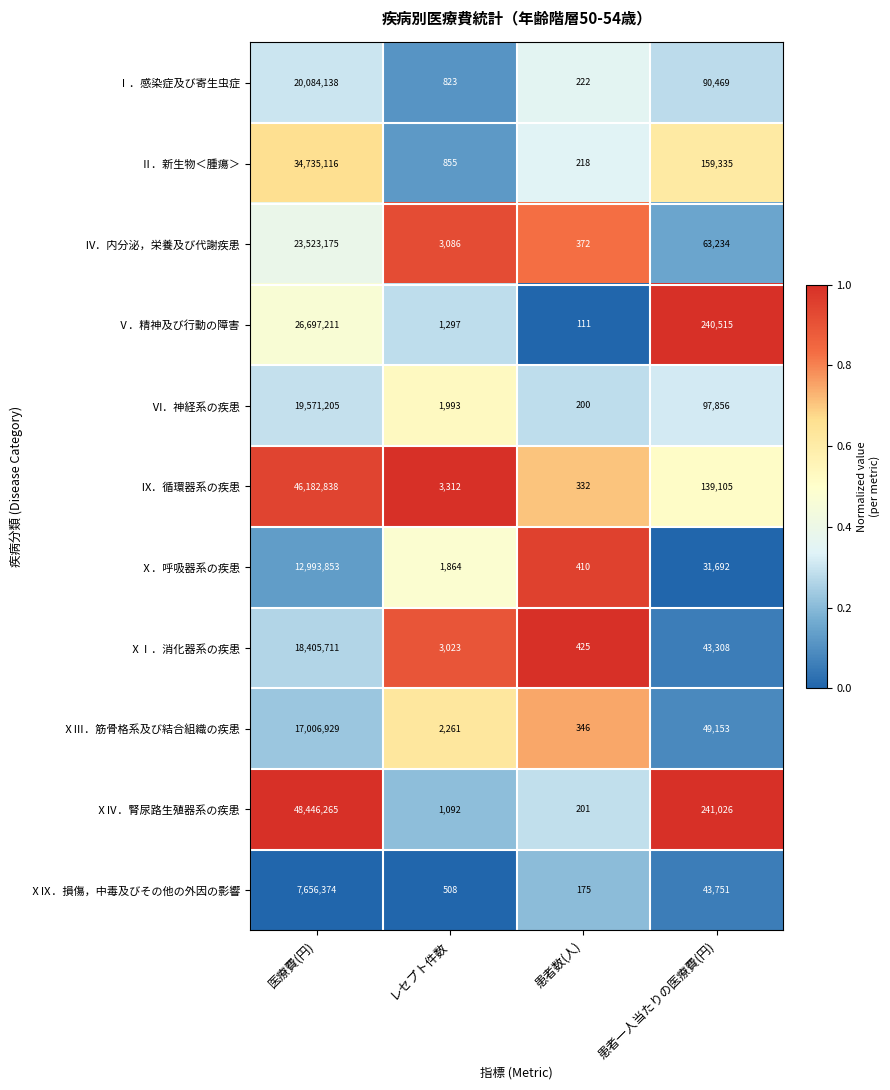

Where is Ⅰ．感染症及び寄生虫症 nearest to the value 10042180?

患者一人当たりの医療費(円)